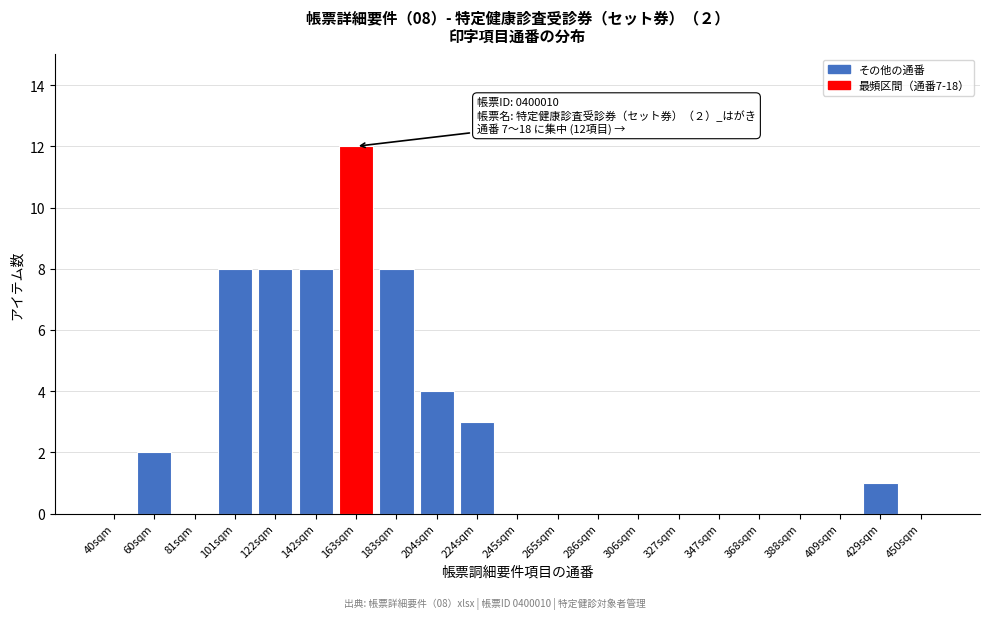

Reading left to right, what are all the values shown in this chart?

40sqm=0	60sqm=2	81sqm=0	101sqm=8	122sqm=8	142sqm=8	163sqm=12	183sqm=8	204sqm=4	224sqm=3	245sqm=0	265sqm=0	286sqm=0	306sqm=0	327sqm=0	347sqm=0	368sqm=0	388sqm=0	409sqm=0	429sqm=1	450sqm=0